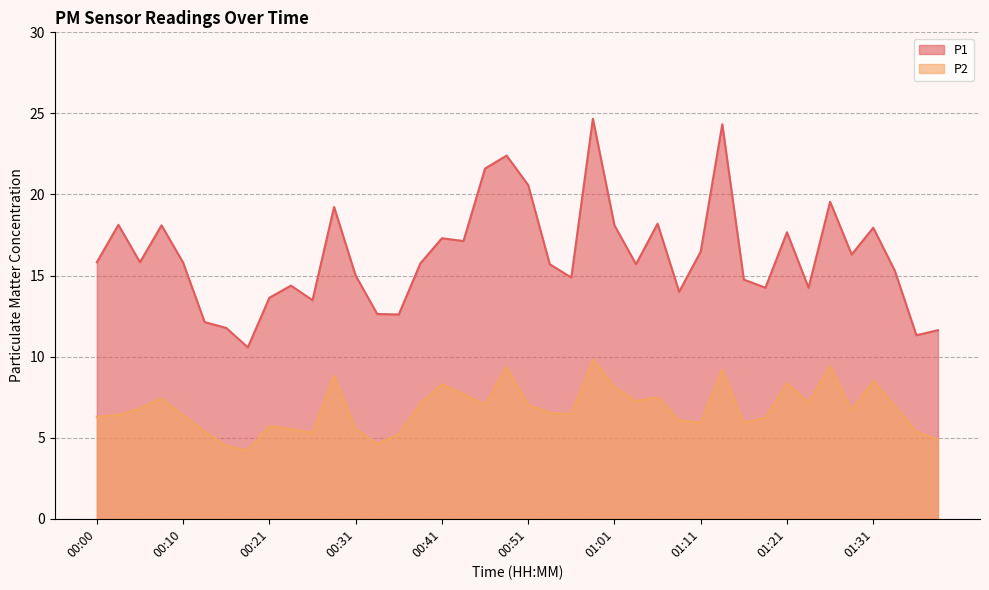

Reading left to right, extract all data points from this chart.

P1: 15.8	18.1	15.8	18.1	15.8	12.1	11.8	10.6	13.6	14.4	13.5	19.2	15.0	12.6	12.6	15.8	17.3	17.1	21.6	22.4	20.6	15.7	14.9	24.7	18.1	15.7	18.2	14.0	16.5	24.3	14.8	14.2	17.7	14.2	19.6	16.3	17.9	15.3	11.3	11.6
P2: 6.3	6.4	6.8	7.4	6.4	5.4	4.5	4.2	5.7	5.5	5.3	8.8	5.5	4.6	5.2	7.1	8.3	7.7	7.0	9.3	7.0	6.5	6.5	9.8	8.2	7.2	7.5	6.0	5.9	9.2	5.9	6.2	8.4	7.2	9.4	6.7	8.5	7.0	5.4	4.9